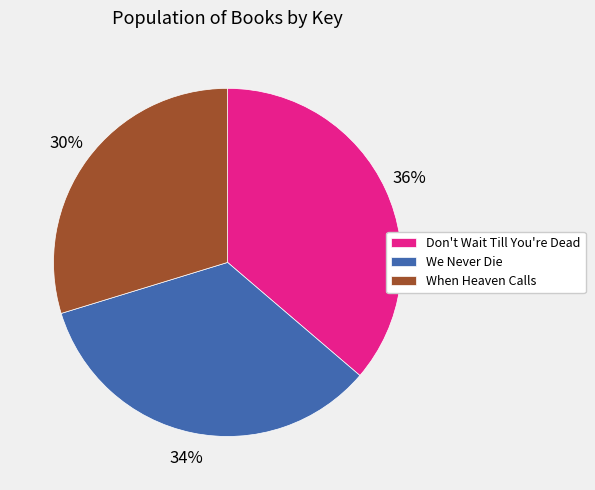

Between Don't Wait Till You're Dead and When Heaven Calls, which is larger?

Don't Wait Till You're Dead